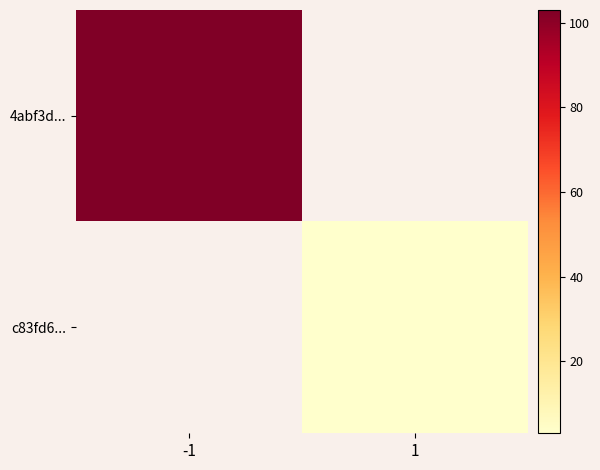

How many values in c83fd6... are above zero?

1